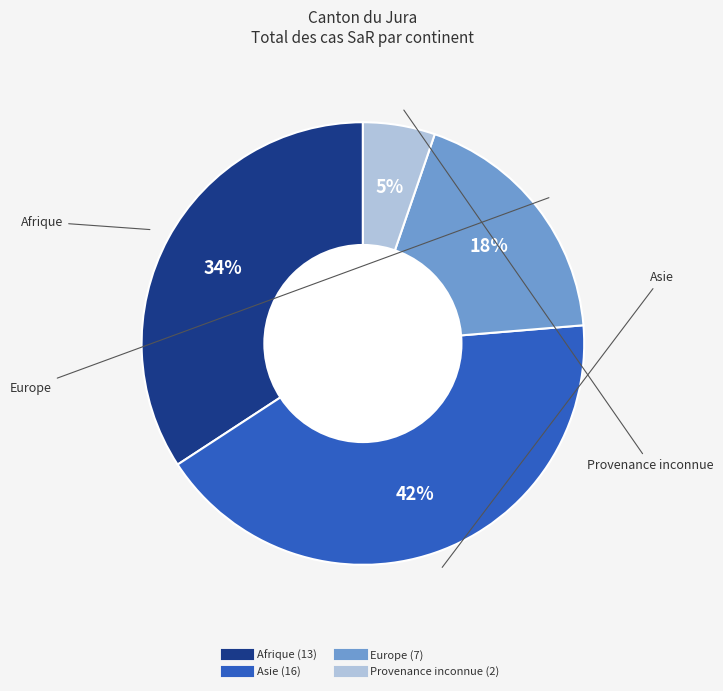

To the nearest percent, what is the difference between the Provenance inconnue and Afrique slice percentages?

29%